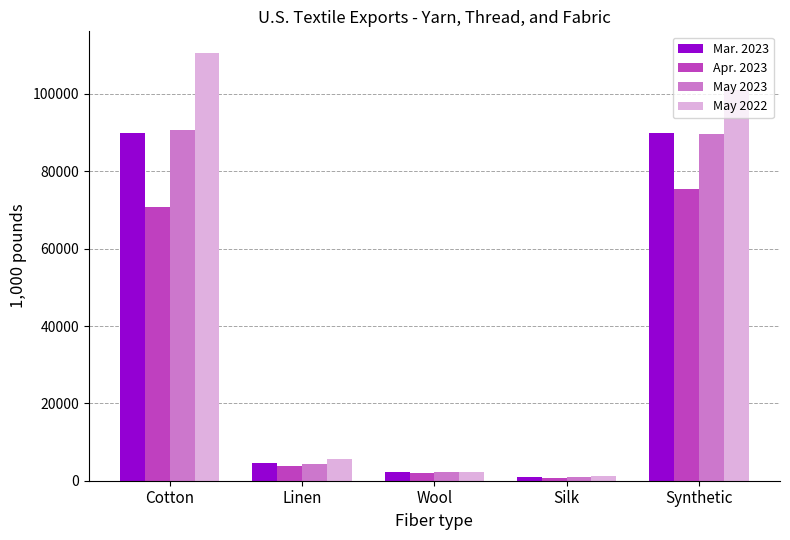

What is the difference between the maximum and minimum values in the May 2023 series?

89720.0